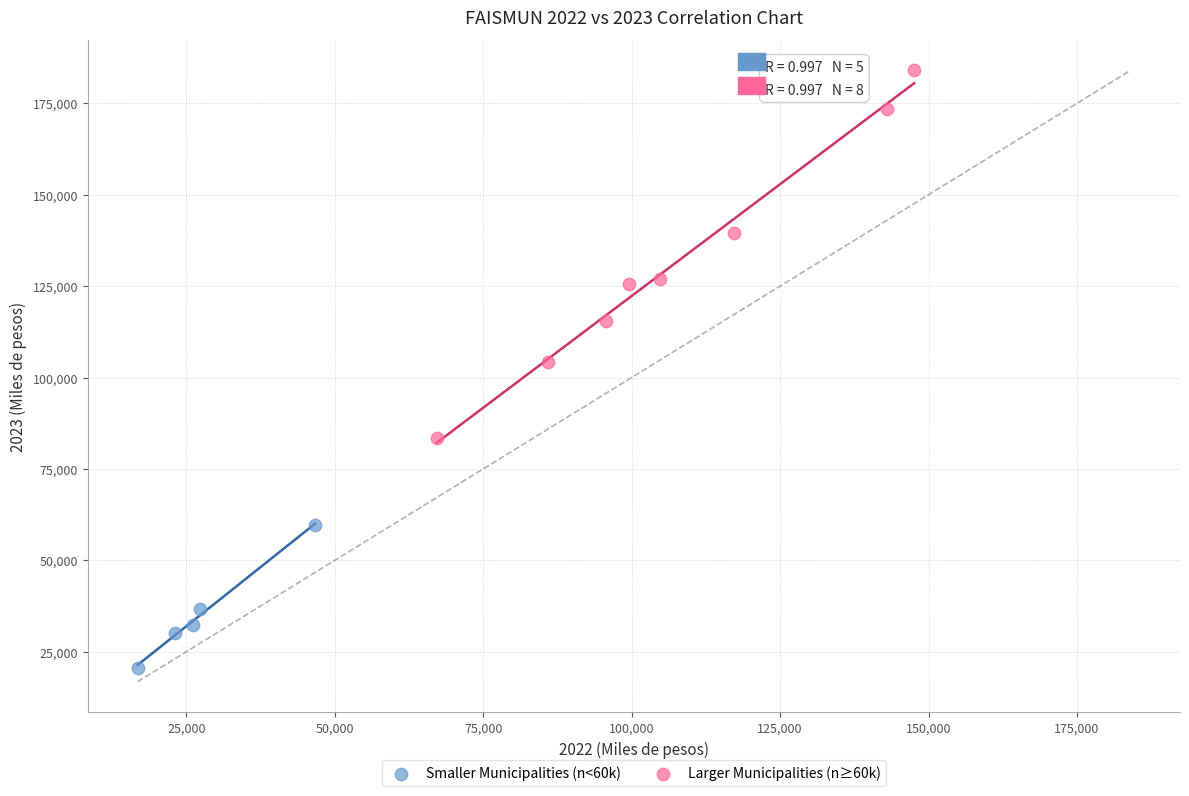

What are all the series names shown in the legend?

Smaller Municipalities (n<60k), Larger Municipalities (n≥60k)